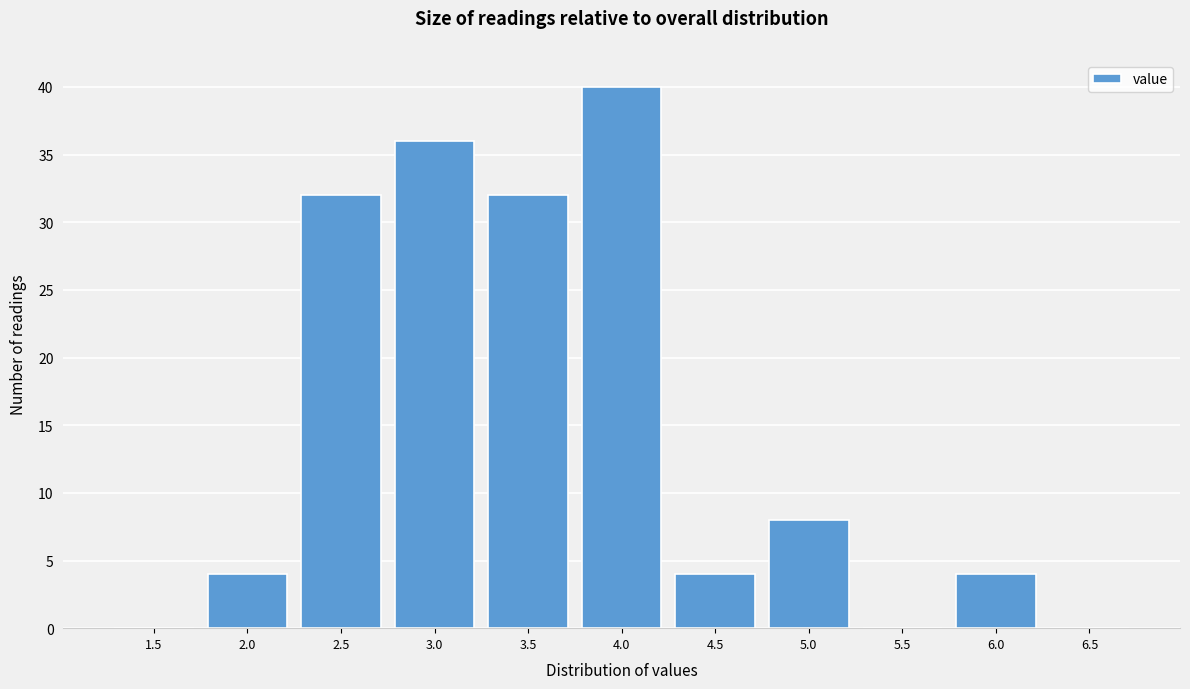

Reading left to right, transcribe all the data shown in this chart.

1.5=0	2.0=4	2.5=32	3.0=36	3.5=32	4.0=40	4.5=4	5.0=8	5.5=0	6.0=4	6.5=0